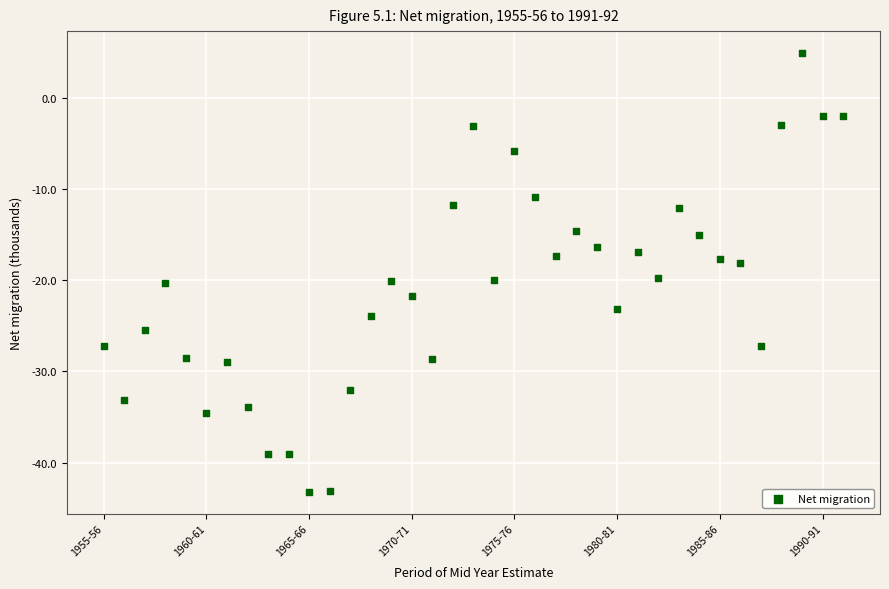

What is the range of Y values (max minus min)?

48.2